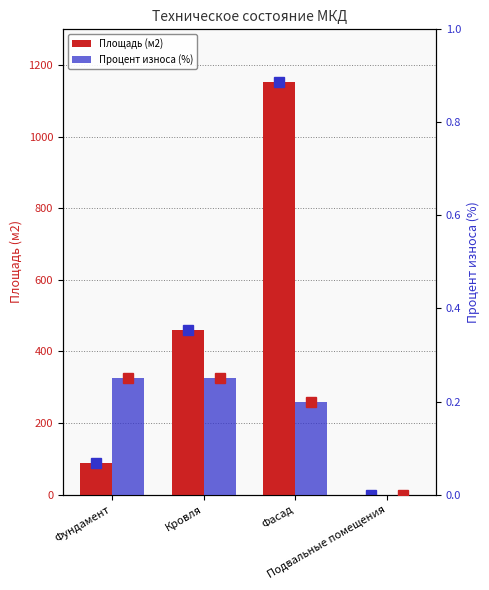

Where does the Площадь (м2) series first go above 460?

Фасад